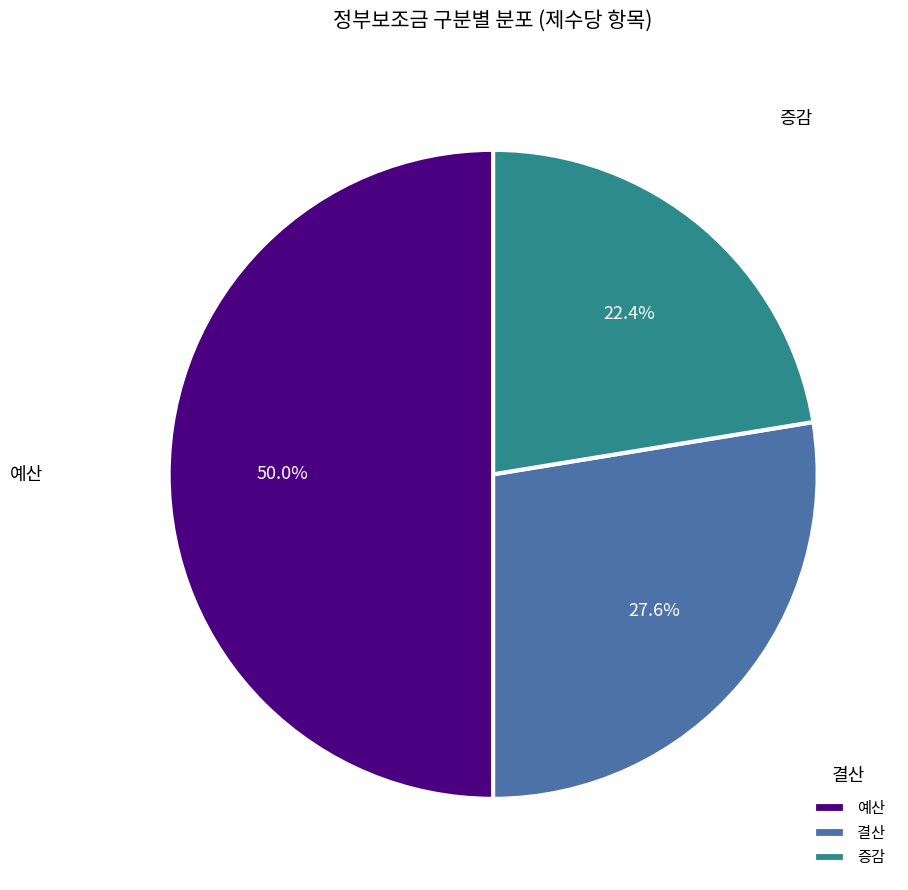

Approximately how many times larger is the value at 결산 compared to 예산?

0.6